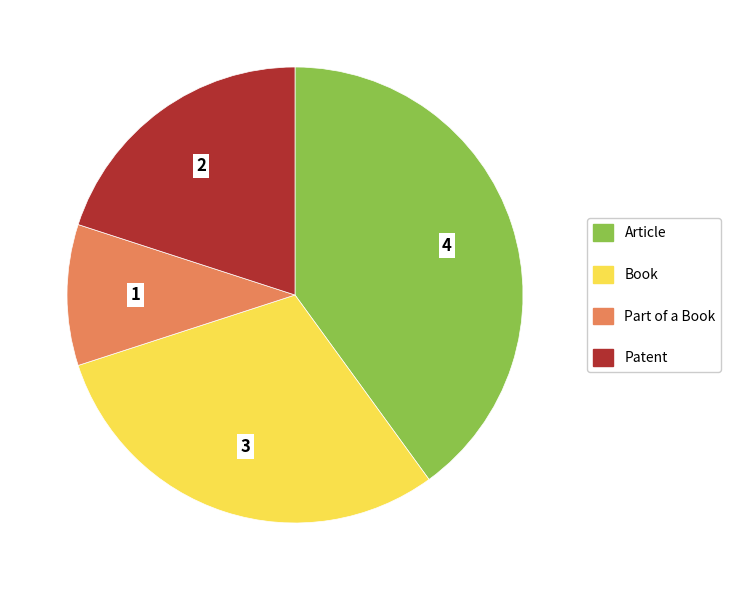

Combined, do Article and Book account for over 50%?

Yes